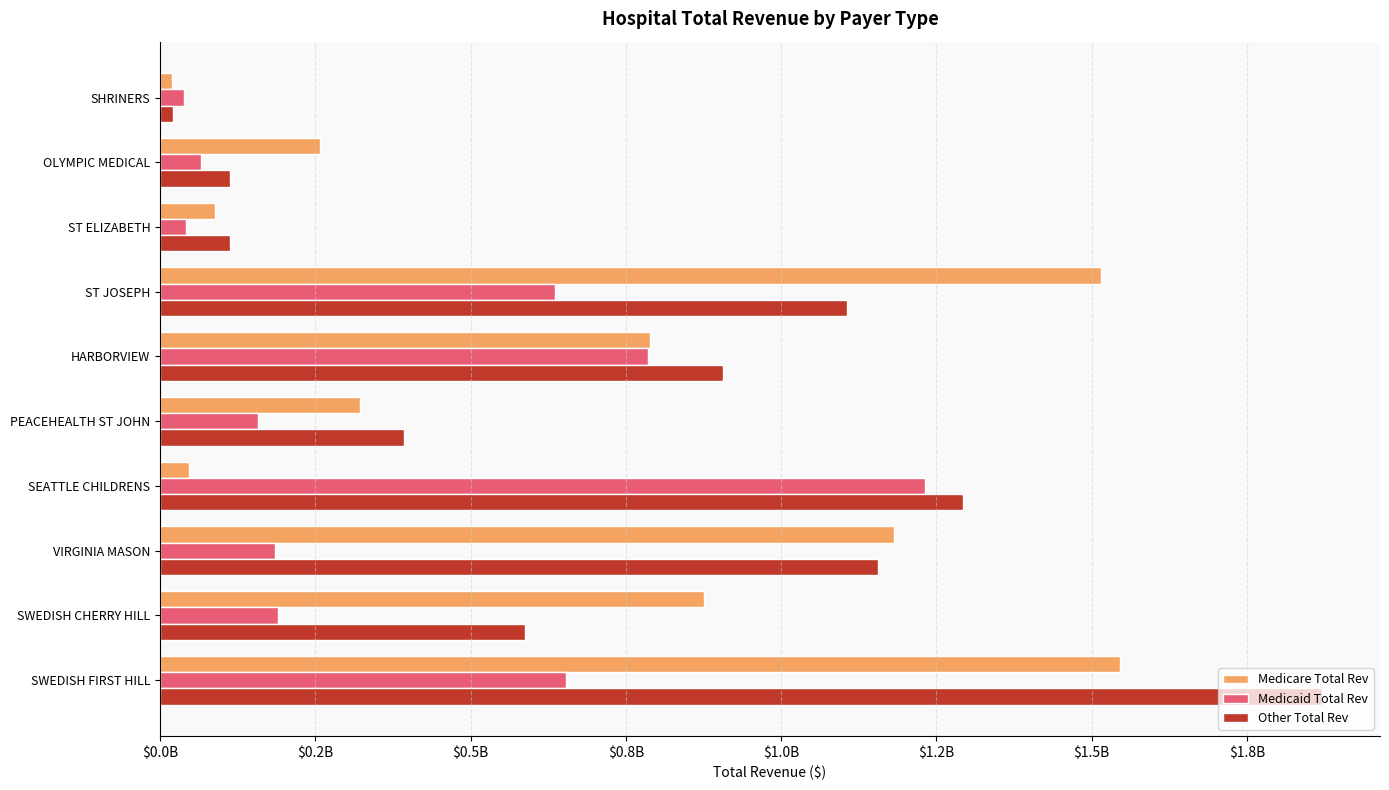

Which series has the widest spread of values?

Other Total Rev